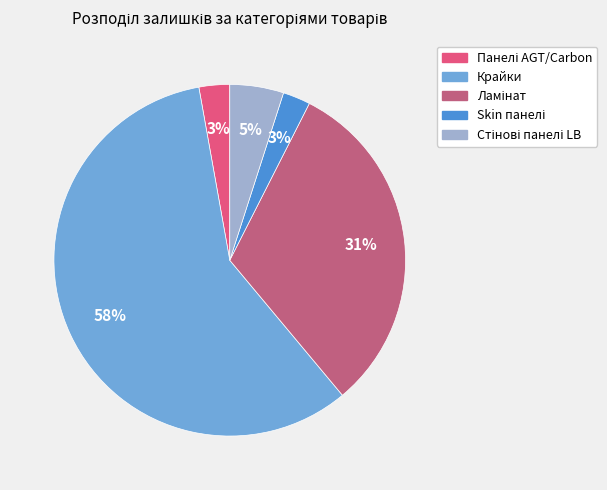

Count the number of slices in the pie.

5